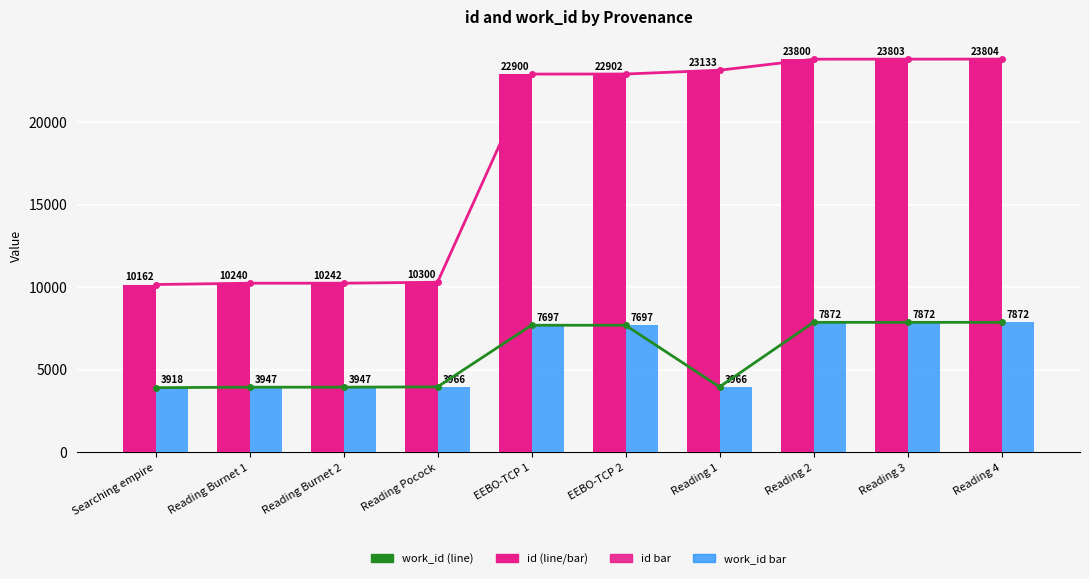

What position from the left is Searching empire?

1